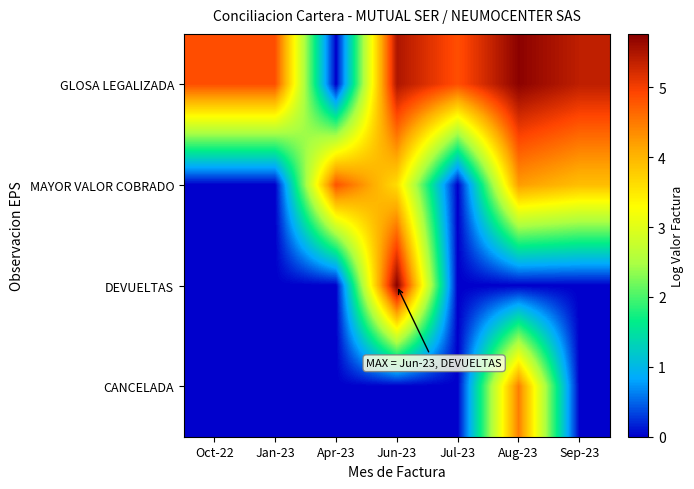

At which category is the sum across all series the highest?

Jun-23